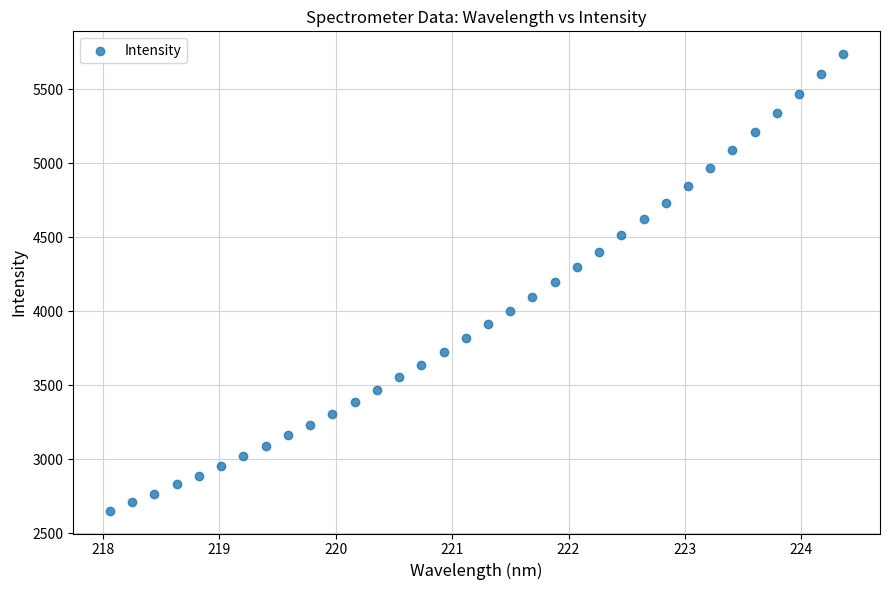

What is the range of X values (max minus min)?

6.3